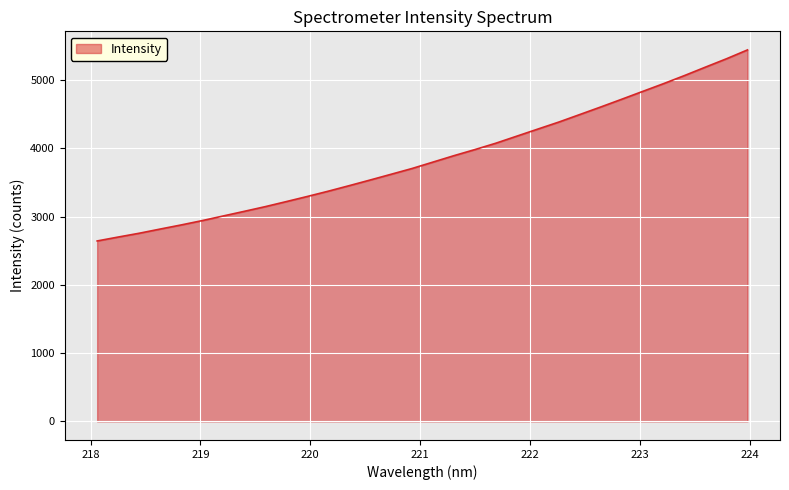

What is the minimum value shown in the chart?

2643.7